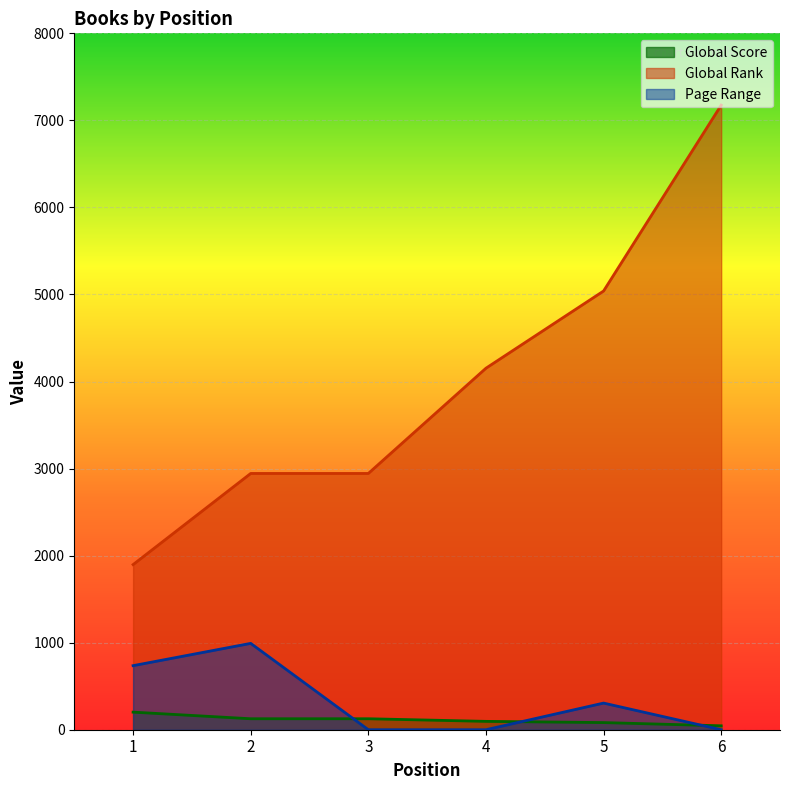

What is the minimum value for Global Score?

45